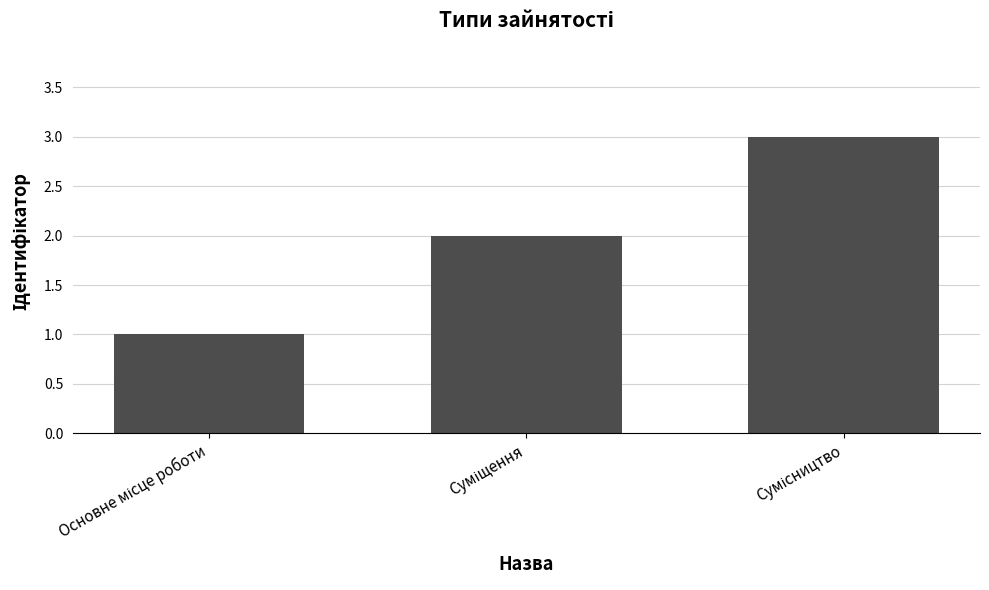

Count the values in the range 1 to 3.

3